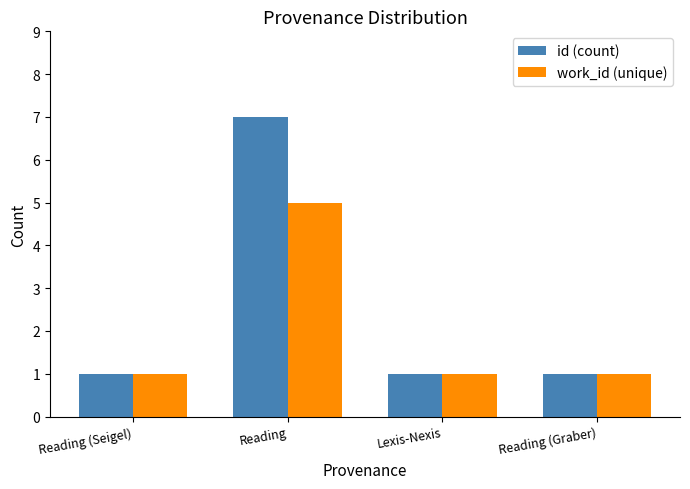

What is the maximum value shown in the chart?

7